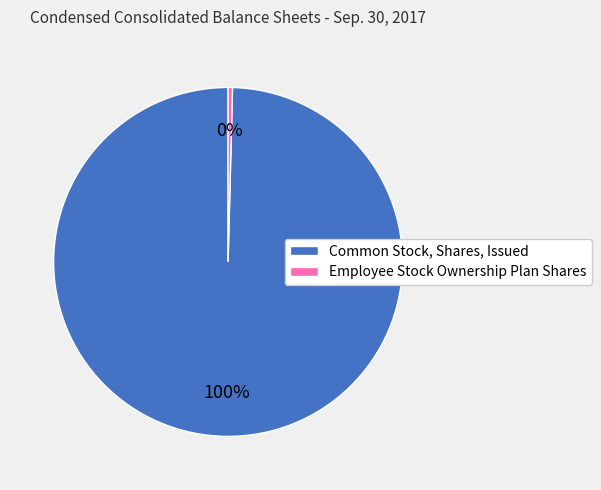

To the nearest percent, what percentage of the pie is Common Stock, Shares, Issued?

100%